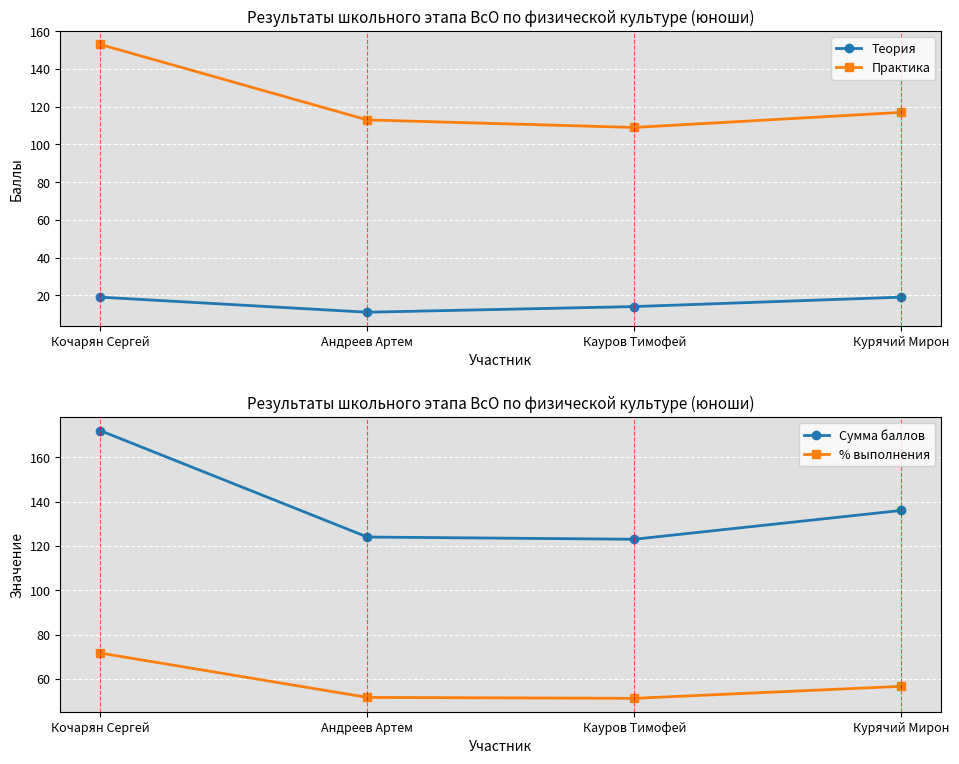

Between Андреев Артем and Кочарян Сергей, which is larger?

Кочарян Сергей